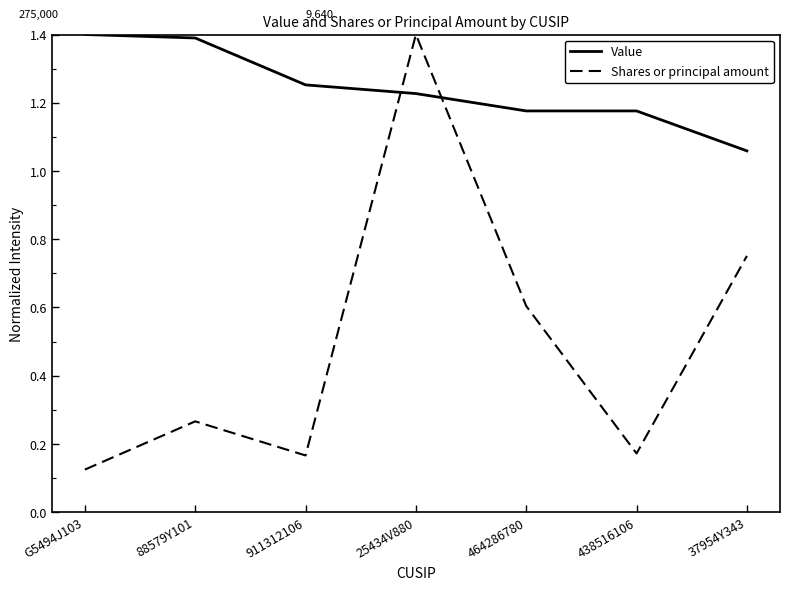

The Value series shows 1.4 at 88579Y101. True or false?

True